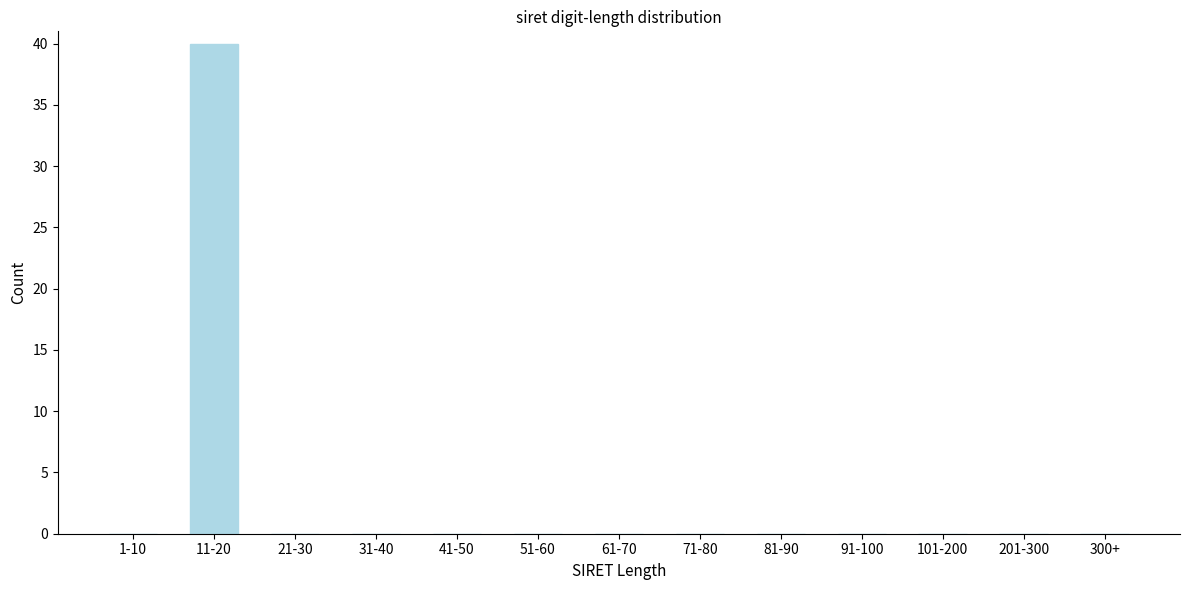

Reading left to right, list all the values displayed in this chart.

1-10=0	11-20=40	21-30=0	31-40=0	41-50=0	51-60=0	61-70=0	71-80=0	81-90=0	91-100=0	101-200=0	201-300=0	300+=0